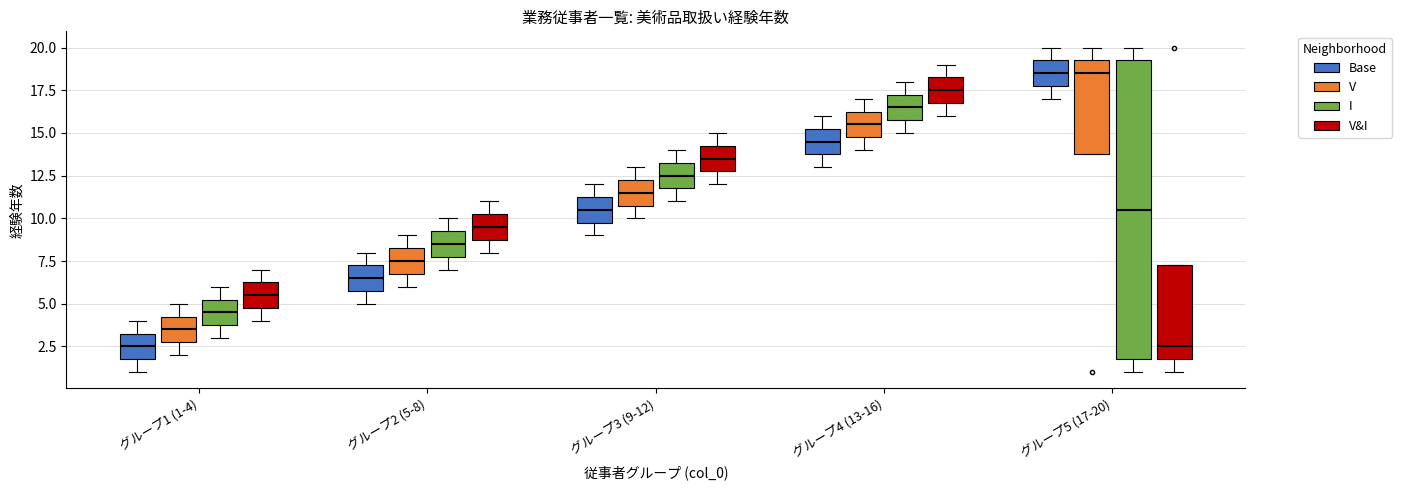

Which box is the tallest, from its lower edge to its upper edge?

グループ5 (17-20) (I)